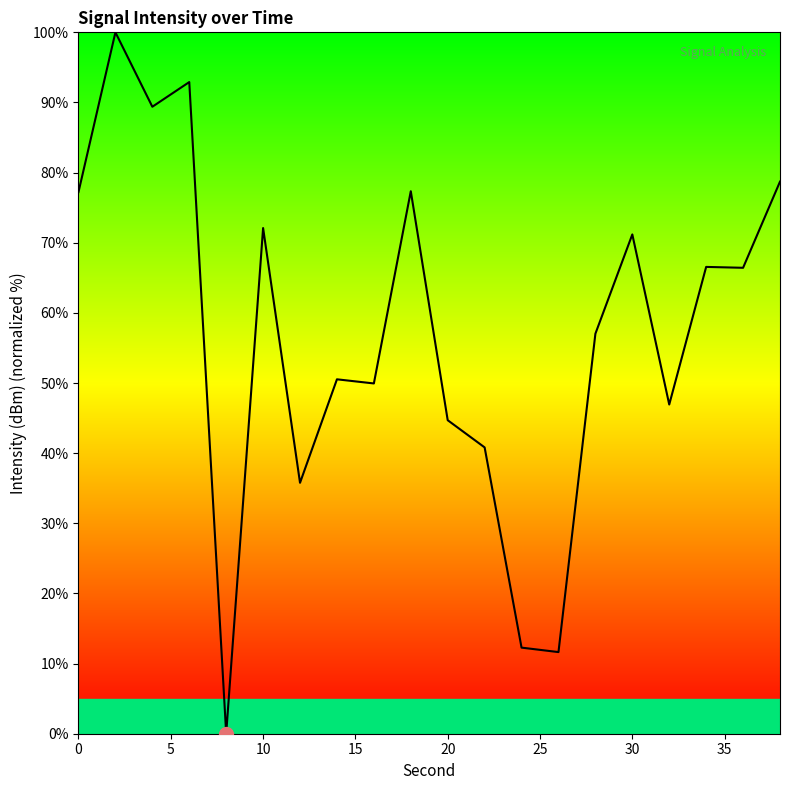

What is the sum of all values?

1141.5